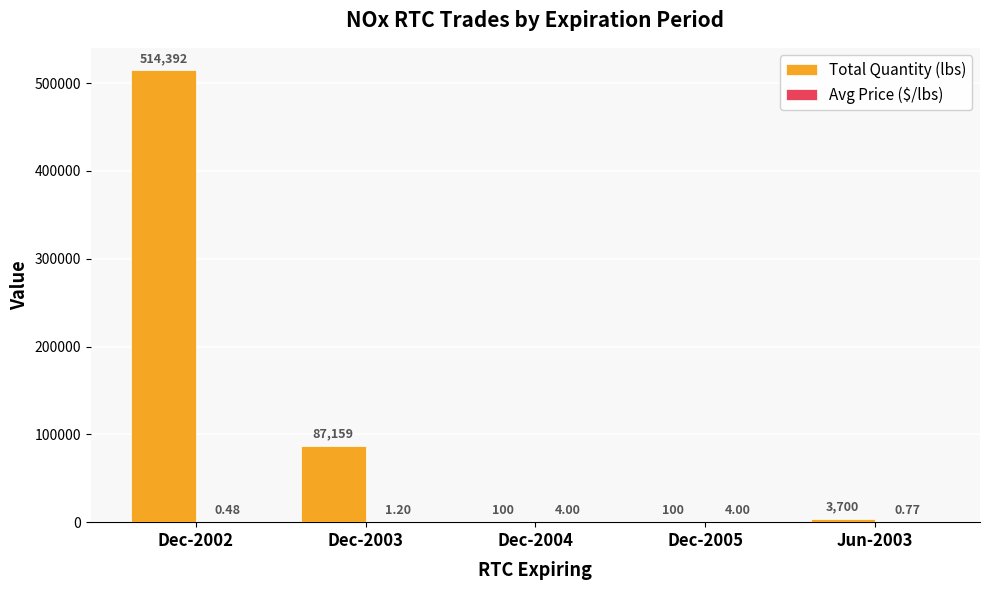

Which series changed the most between Dec-2002 and Dec-2003?

Total Quantity (lbs)